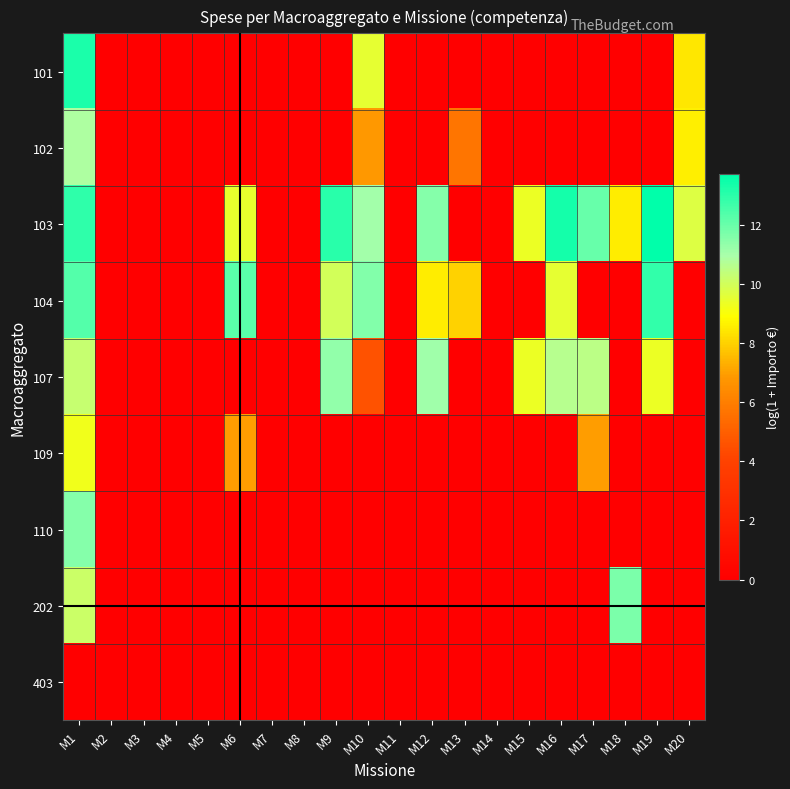

Between M20 and M8, which is larger?

M20